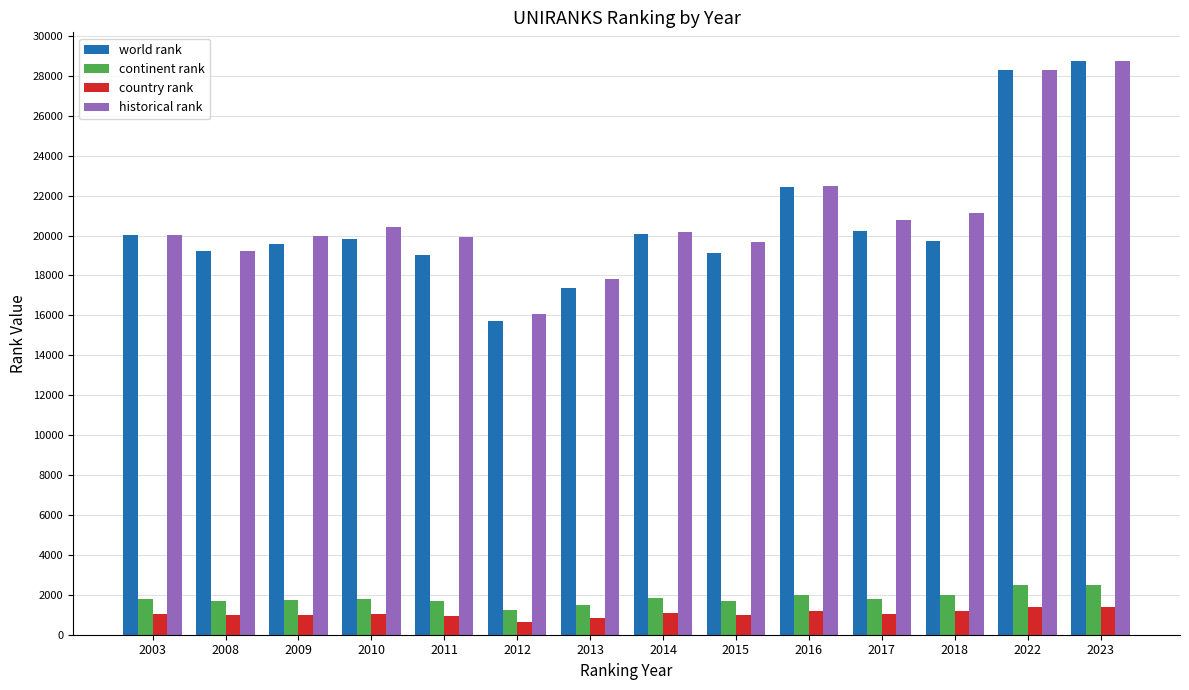

True or false: world rank has a value of 29313 at 2013.

False